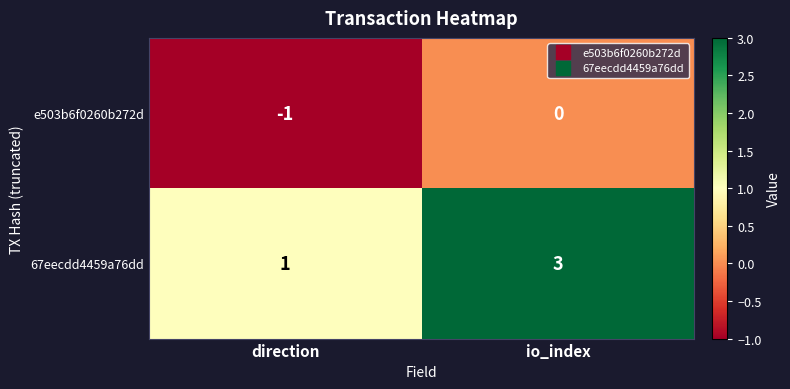

Which series has the largest total across all categories?

67eecdd4459a76dd